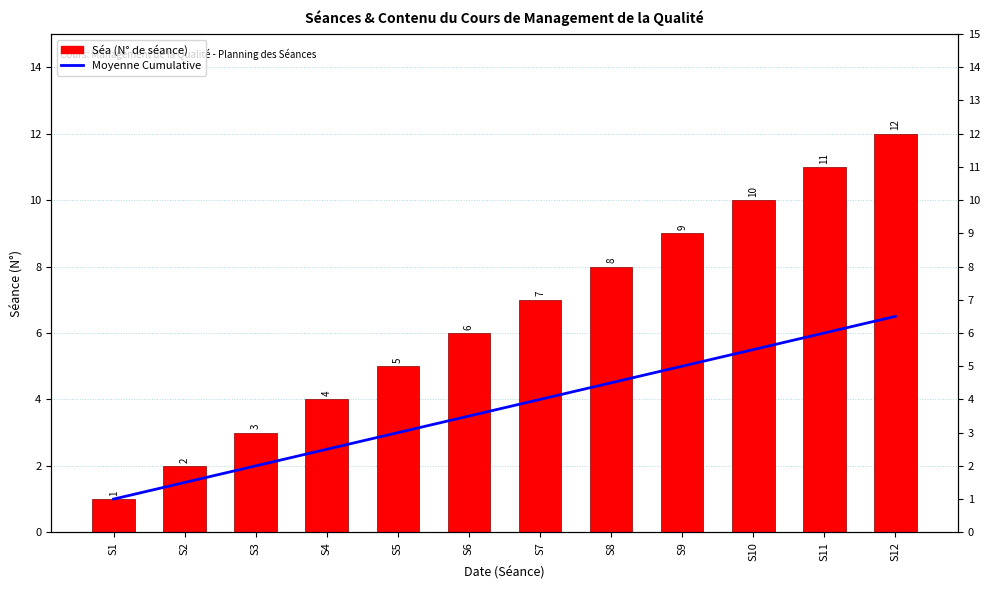

List the labels in order of Running Average value, largest first.

S12, S11, S10, S9, S8, S7, S6, S5, S4, S3, S2, S1